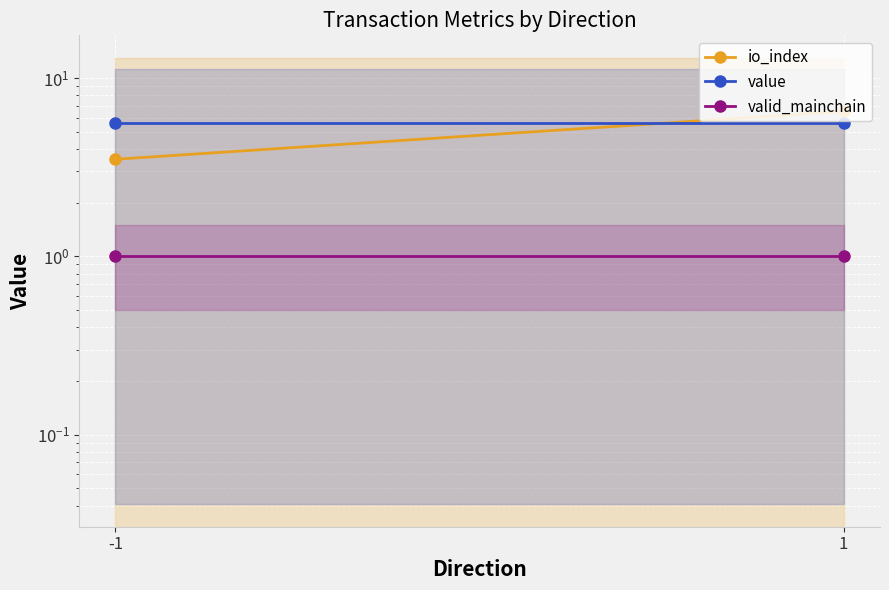

What is the sum of all value values?

11.2